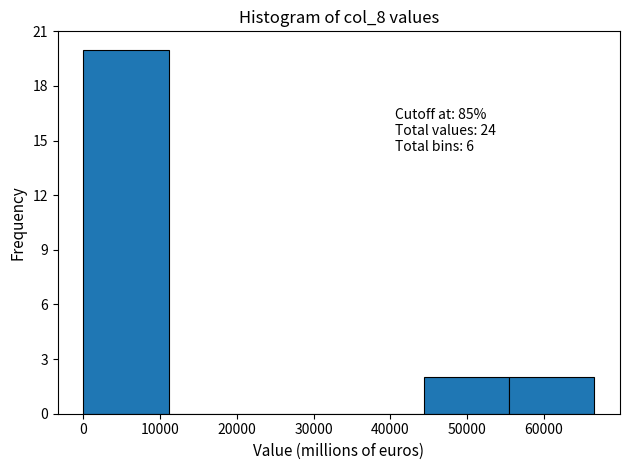

Which range on the x-axis has the tallest bar?

0 to 11000